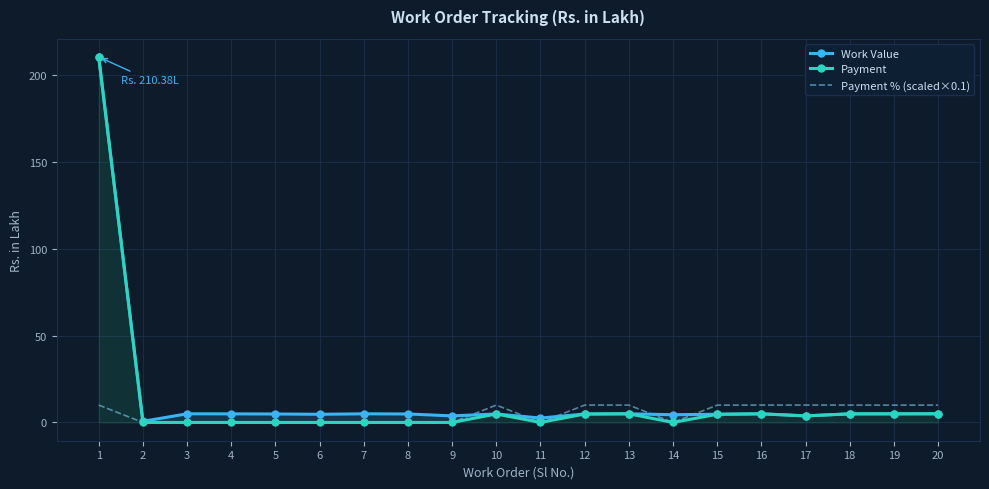

Which series has the largest total across all categories?

Work Value